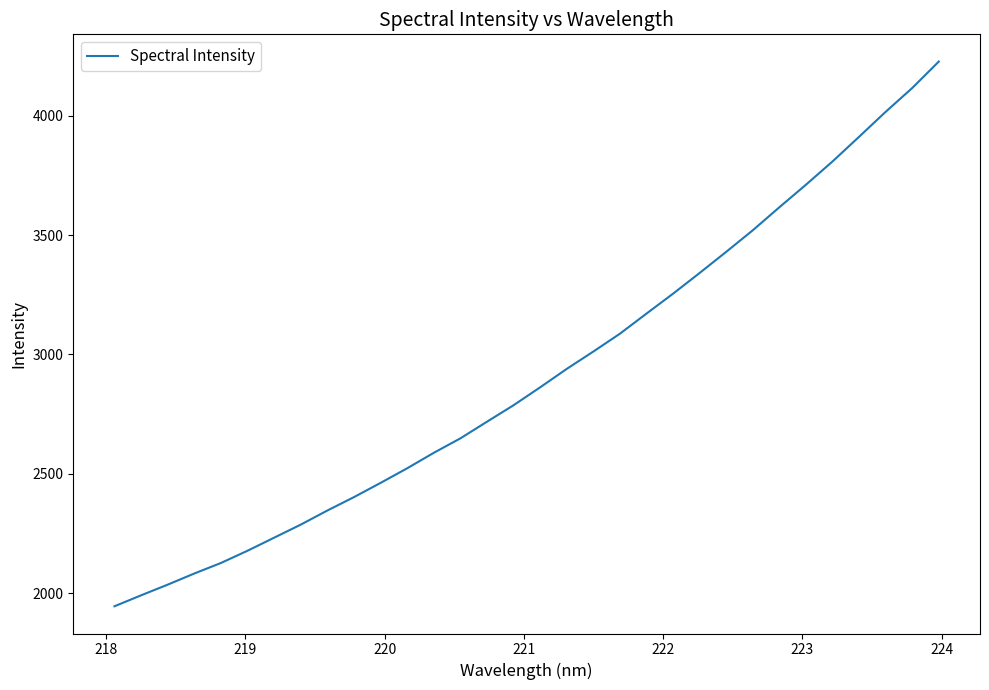

What is the sum of all values?

93378.9